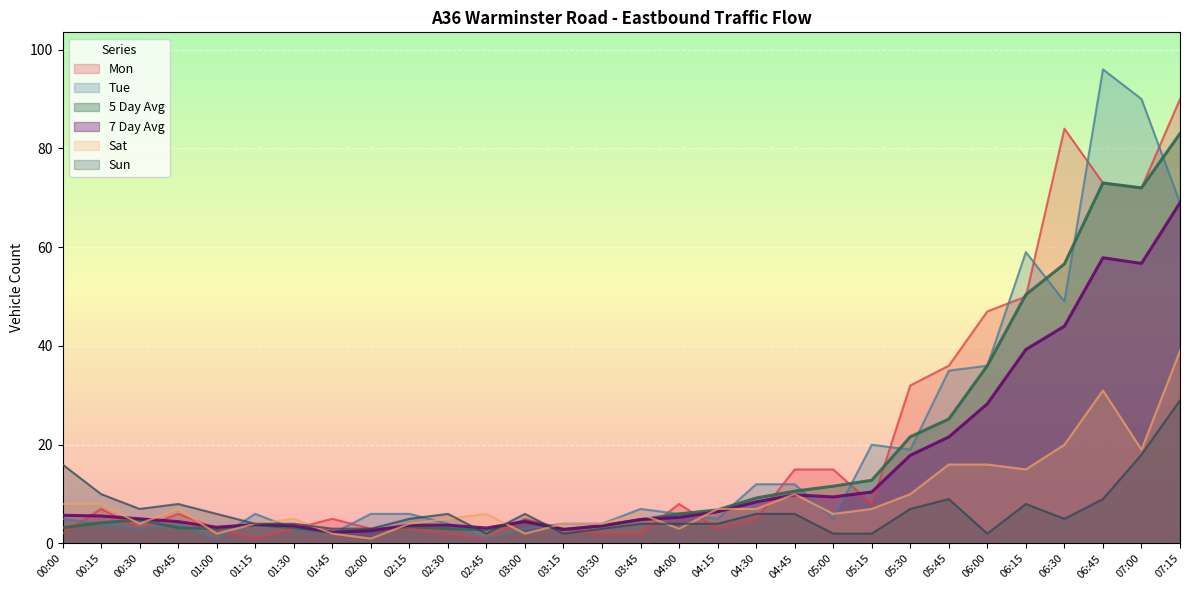

Reading left to right, extract all data points from this chart.

Mon: 2.0	7.0	3.0	6.0	3.0	1.0	3.0	5.0	3.0	3.0	2.0	1.0	5.0	3.0	2.0	2.0	8.0	3.0	5.0	15.0	15.0	8.0	32.0	36.0	47.0	50.0	84.0	73.0	72.0	90.0
Tue: 5.0	4.0	3.0	4.0	1.0	6.0	3.0	2.0	6.0	6.0	4.0	1.0	3.0	4.0	4.0	7.0	6.0	5.0	12.0	12.0	5.0	20.0	19.0	35.0	36.0	59.0	49.0	96.0	90.0	69.0
5 Day Avg: 3.2	4.2	4.8	3.2	3.0	3.8	3.2	2.2	2.8	3.4	3.0	2.8	4.6	2.8	3.6	4.8	6.0	6.8	9.2	10.6	11.6	12.8	21.6	25.2	36.0	50.4	56.6	73.0	72.0	83.0
7 Day Avg: 5.7	5.6	5.0	4.4	3.3	3.9	3.6	2.3	2.6	3.7	3.7	3.1	4.4	2.9	3.6	4.9	5.3	6.4	8.4	9.9	9.4	10.4	17.9	21.6	28.3	39.3	44.0	57.9	56.7	69.0
Sat: 8.0	8.0	4.0	7.0	2.0	4.0	5.0	2.0	1.0	4.0	5.0	6.0	2.0	4.0	4.0	6.0	3.0	7.0	7.0	10.0	6.0	7.0	10.0	16.0	16.0	15.0	20.0	31.0	19.0	39.0
Sun: 16.0	10.0	7.0	8.0	6.0	4.0	4.0	3.0	3.0	5.0	6.0	2.0	6.0	2.0	3.0	4.0	4.0	4.0	6.0	6.0	2.0	2.0	7.0	9.0	2.0	8.0	5.0	9.0	18.0	29.0